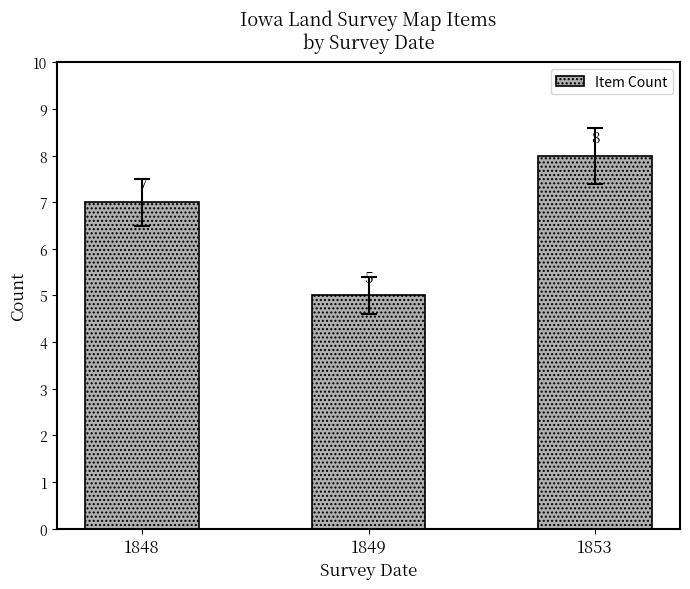

What is the minimum value shown in the chart?

5